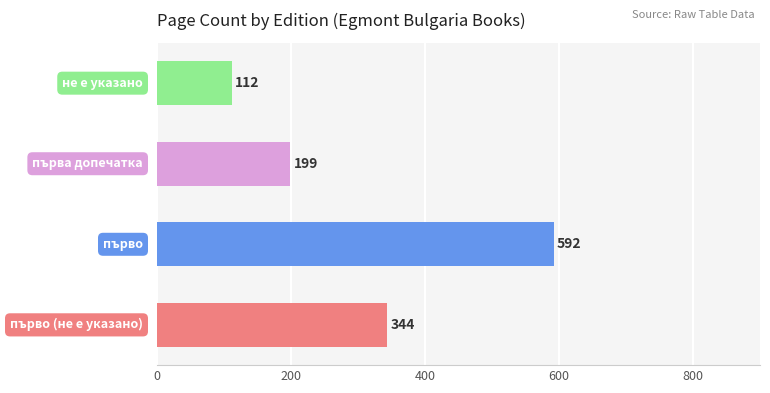

Reading top to bottom, extract all data points from this chart.

112	199	592	344